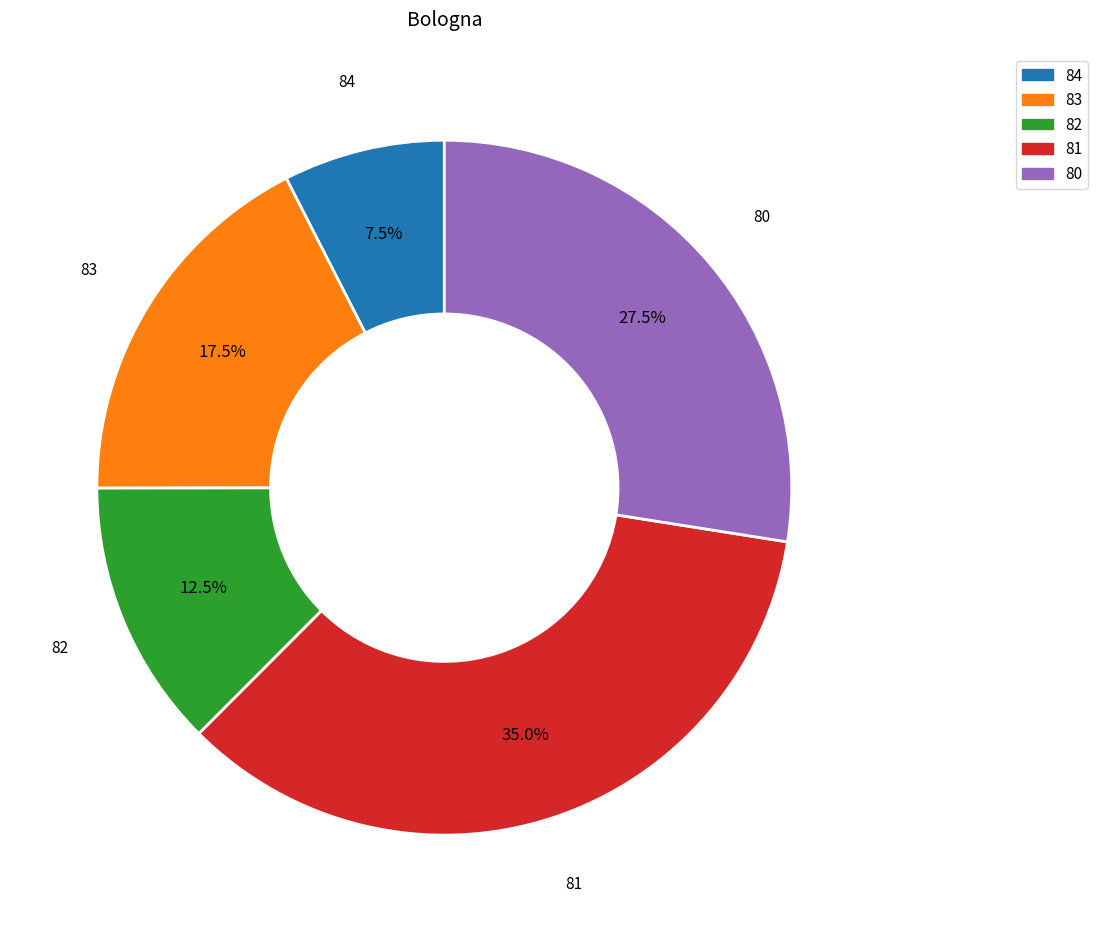

Is there any slice that represents more than half of the pie?

No